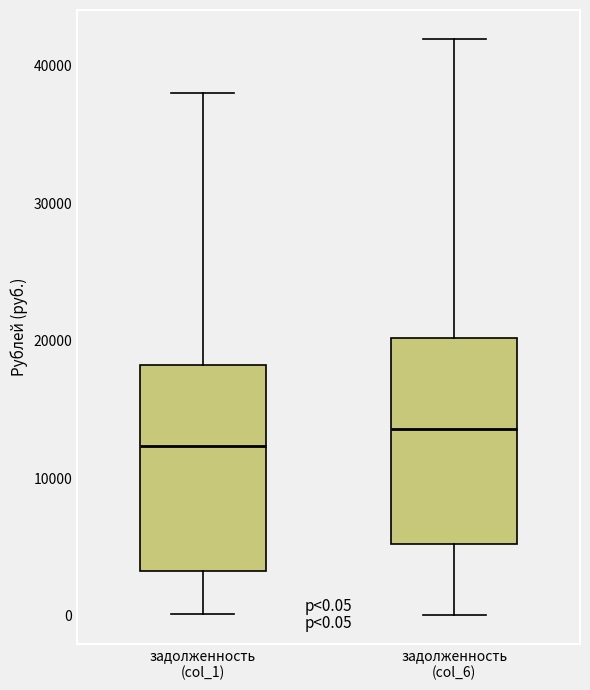

Which box's median line is the highest?

задолженность (col_6)